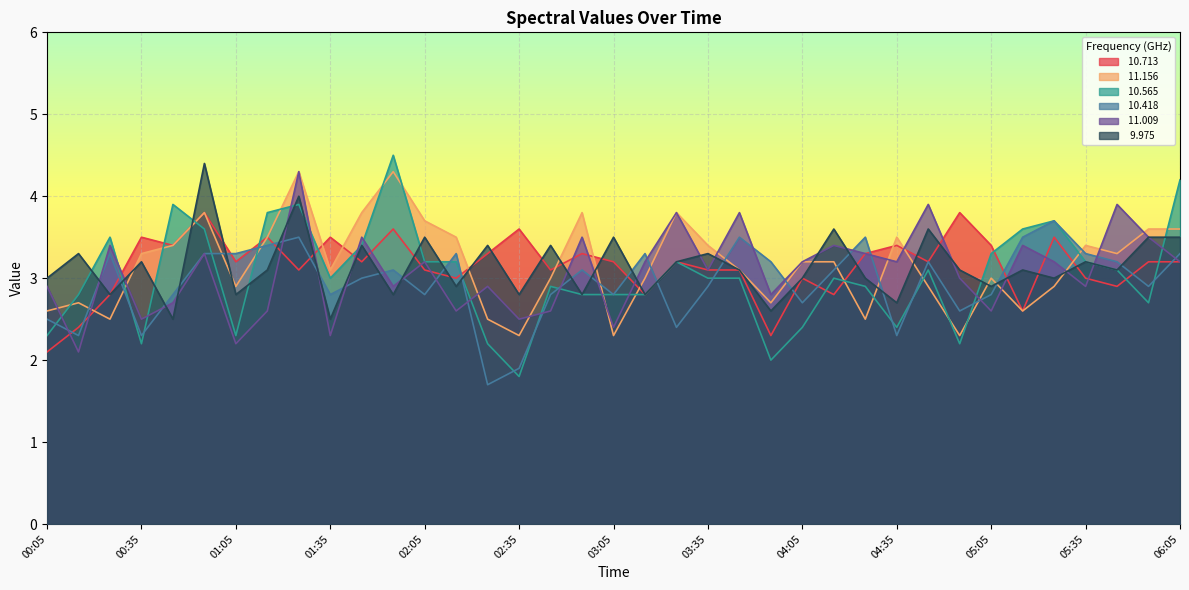

The  10.713 series shows 4.9 at 00:35. True or false?

False